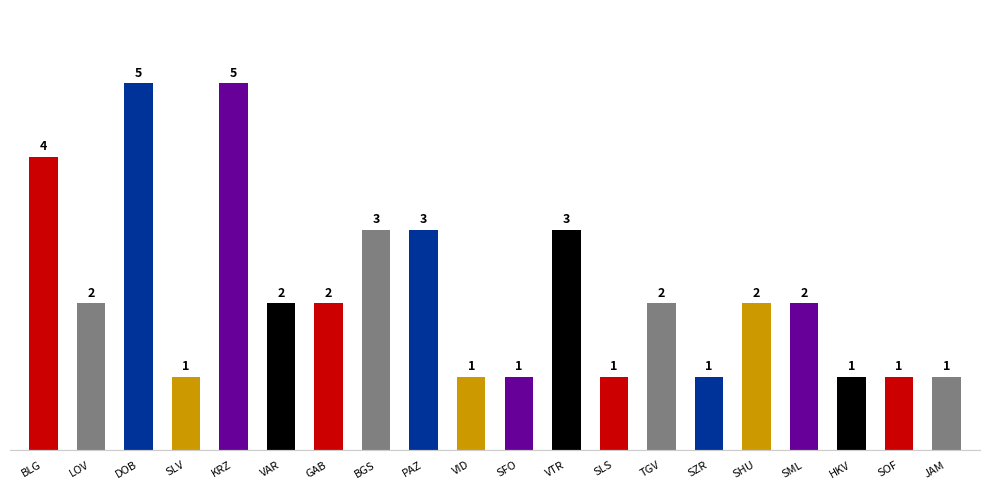

What value does the data have at BLG?

4